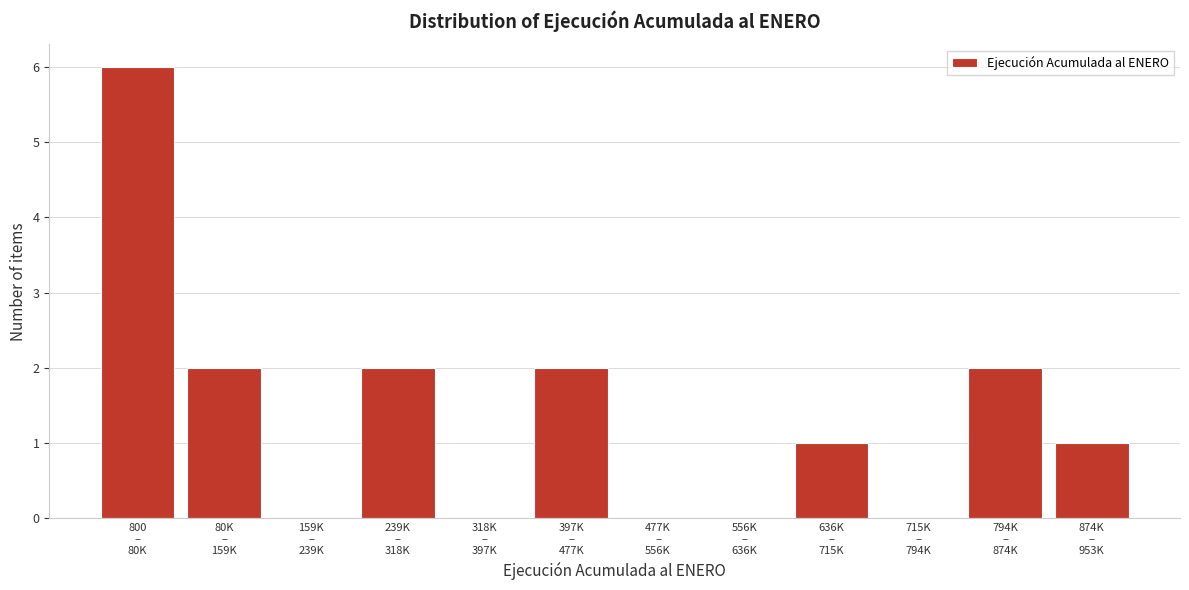

What is the sum of all values?

16